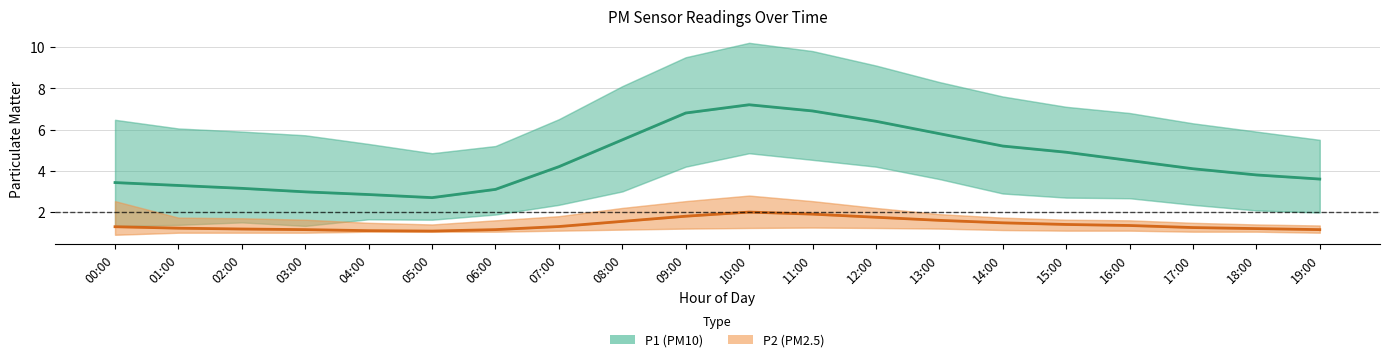

The value of P2 (PM2.5) at 08:00 is 1.6. True or false?

True